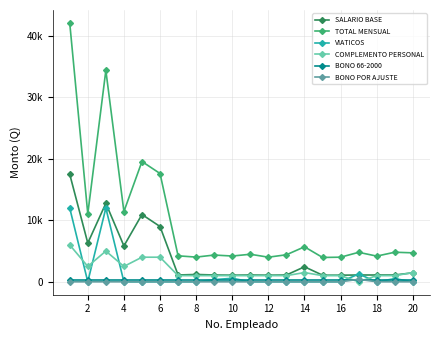

What is the value of the COMPLEMENTO PERSONAL point at the 5th from the left?

4000.0